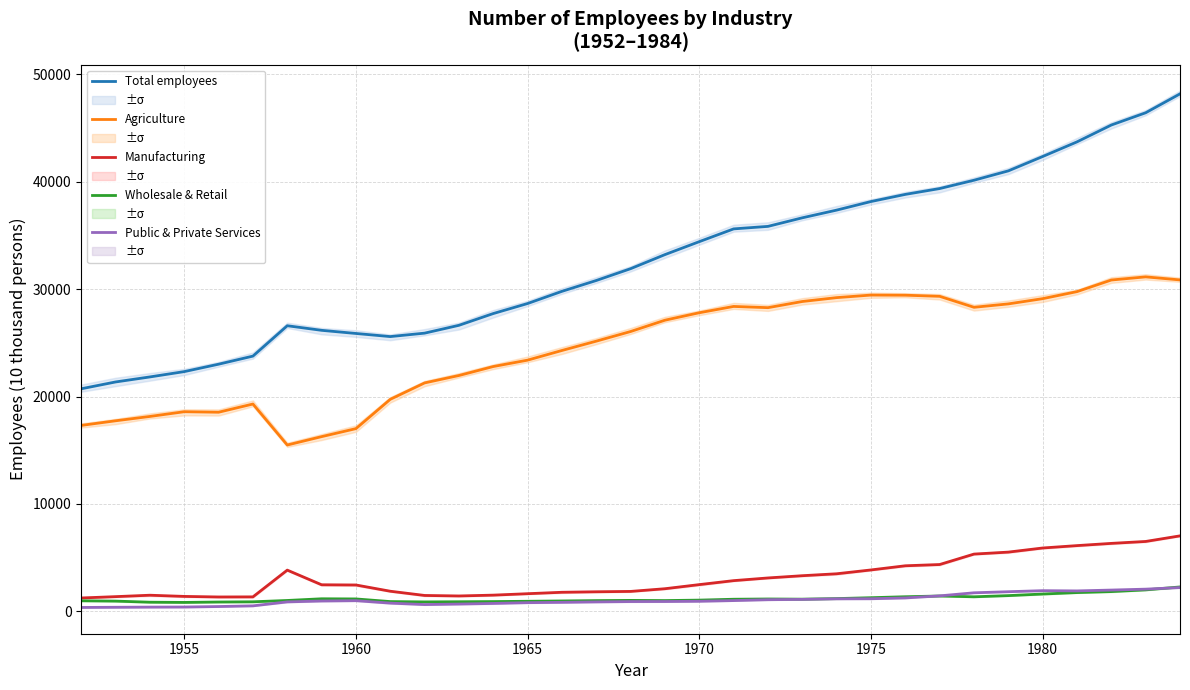

At how many categories does at least one series exceed 3371?

33